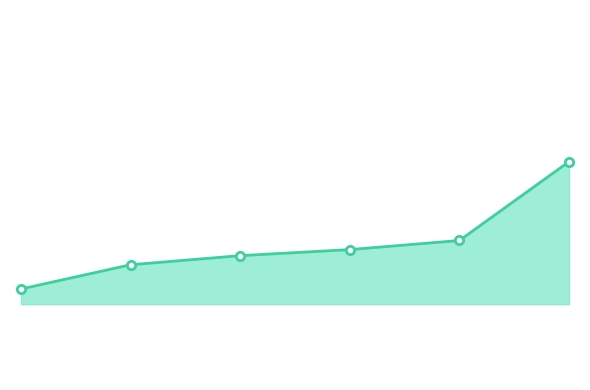

Does the chart have visible grid lines?

No